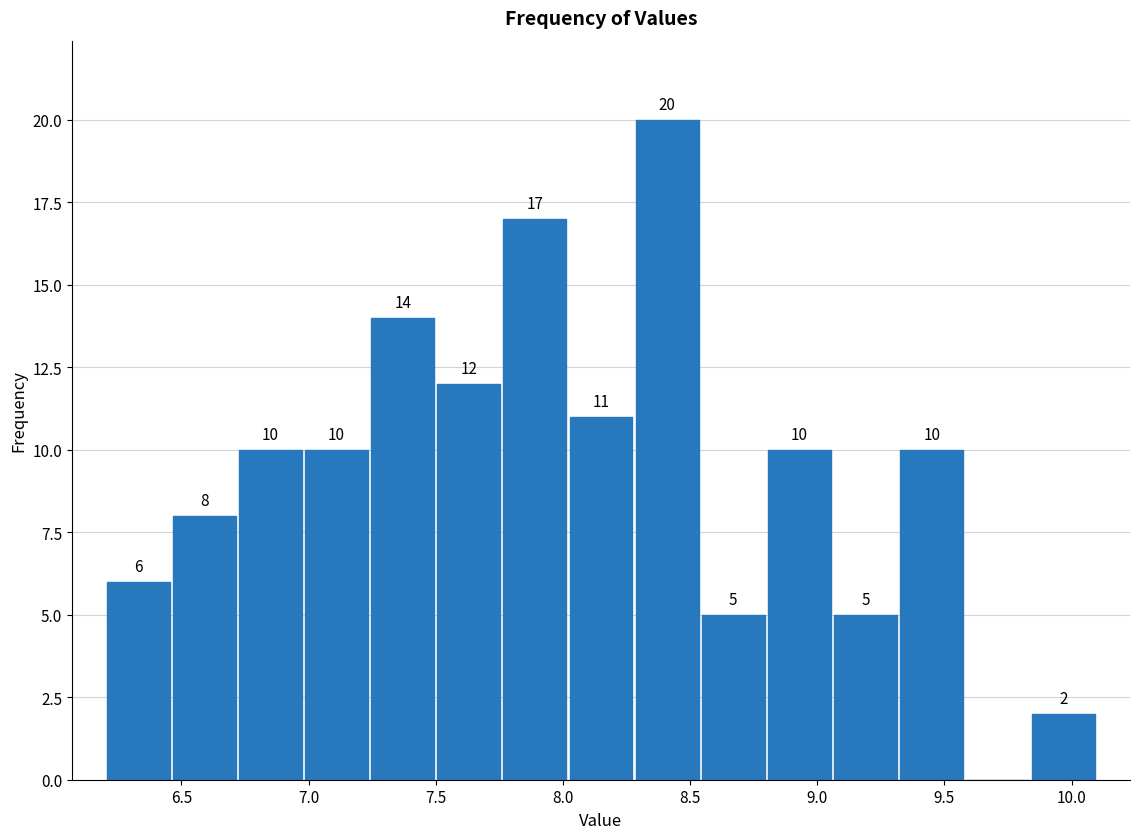

Which range on the x-axis has the tallest bar?

8.28 to 8.54